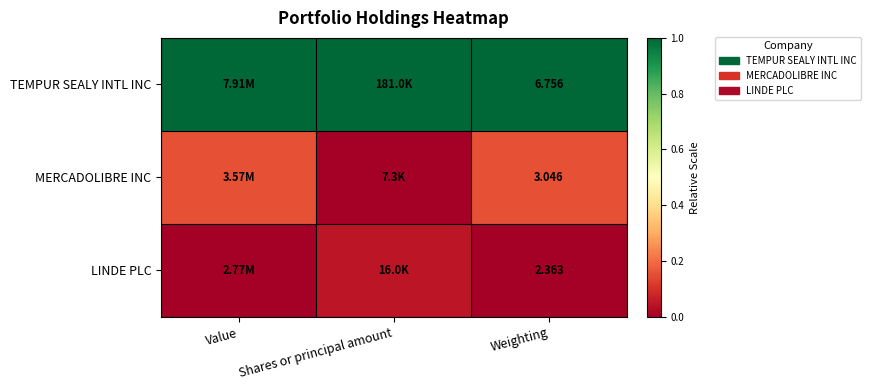

Rank the series at Weighting from highest to lowest value.

TEMPUR SEALY INTL INC, MERCADOLIBRE INC, LINDE PLC